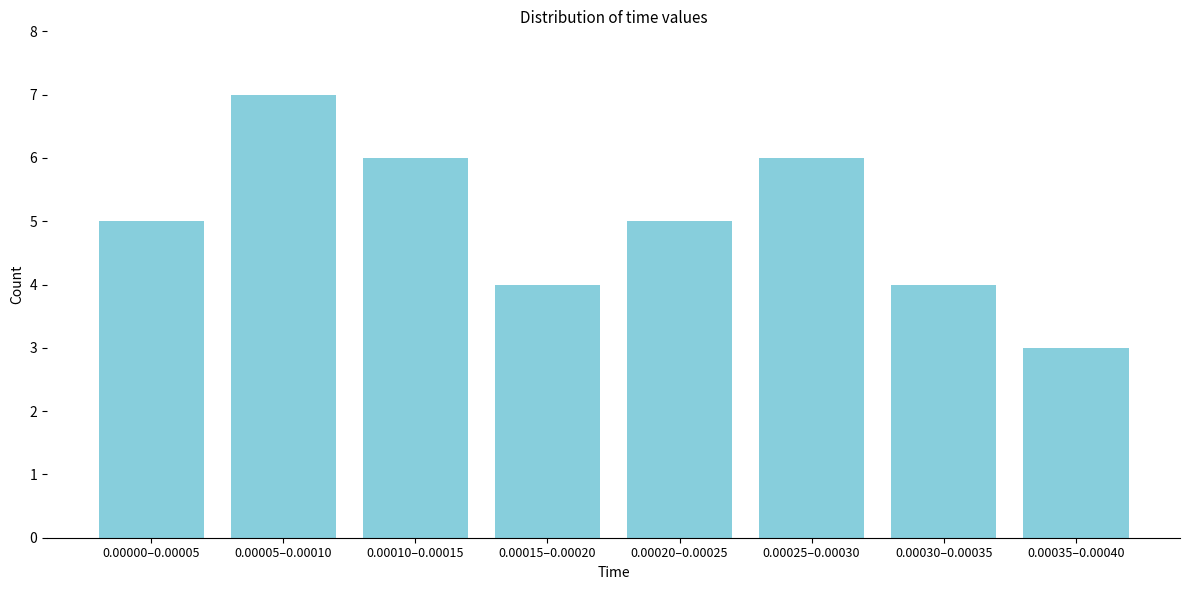

Reading right to left, extract all data points from this chart.

0.00035–0.00040=3	0.00030–0.00035=4	0.00025–0.00030=6	0.00020–0.00025=5	0.00015–0.00020=4	0.00010–0.00015=6	0.00005–0.00010=7	0.00000–0.00005=5